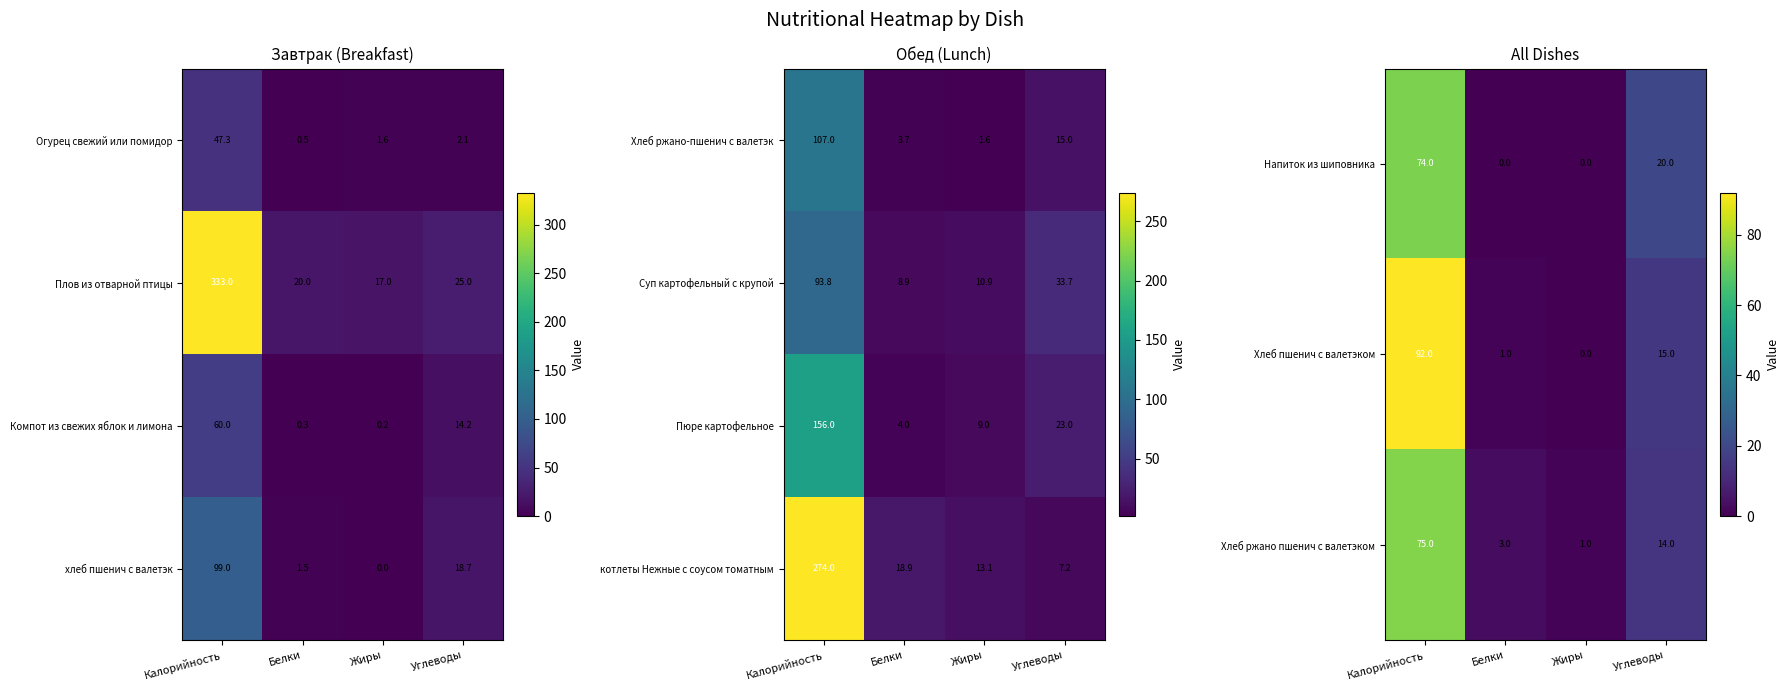

Where does the Хлеб ржано пшенич с валетэком series first go above 14?

Калорийность